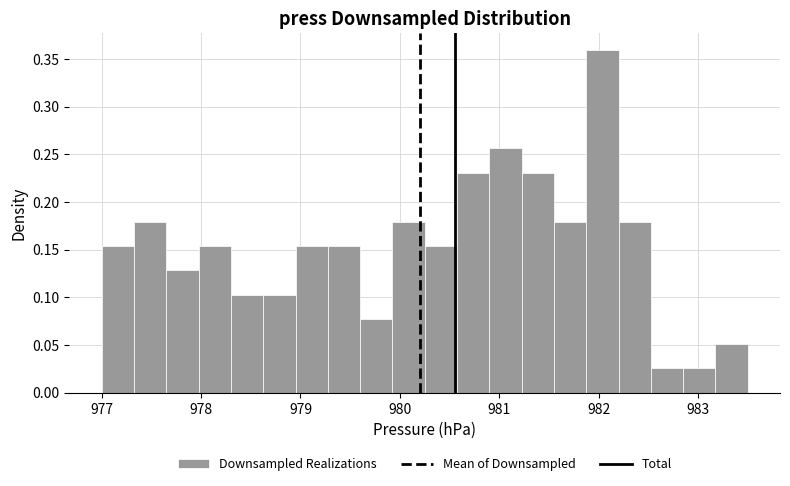

Around what value on the x-axis is the tallest bar? Give the approximate position of its centre, as read against the axis.

982.0